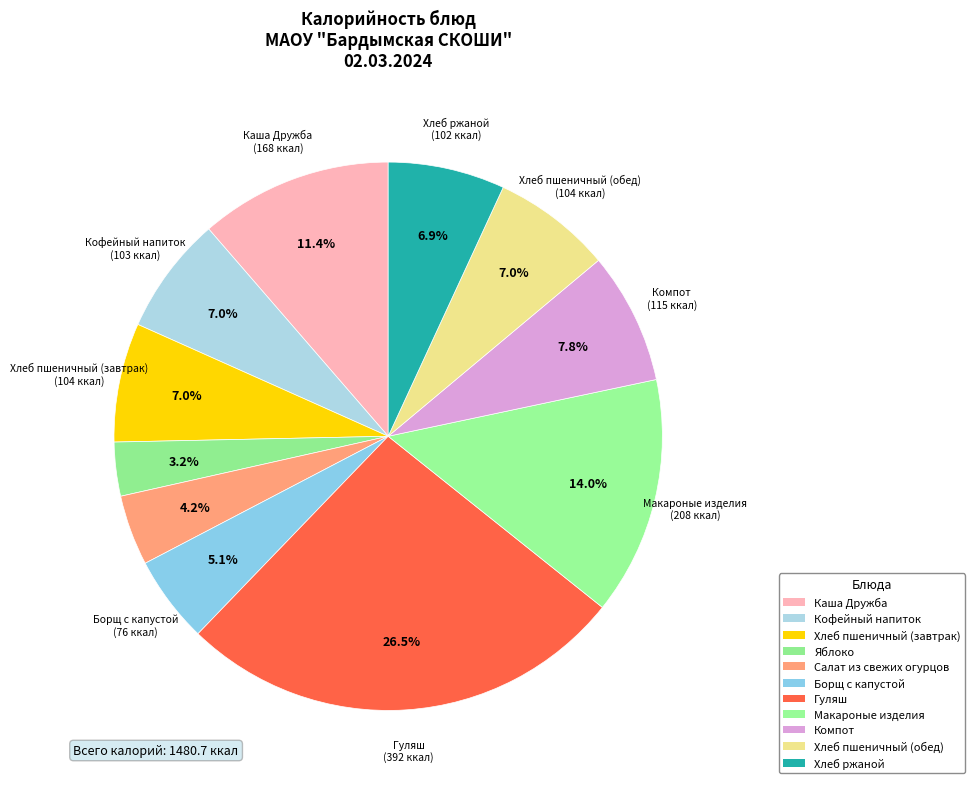

How many segments does this pie chart have?

11